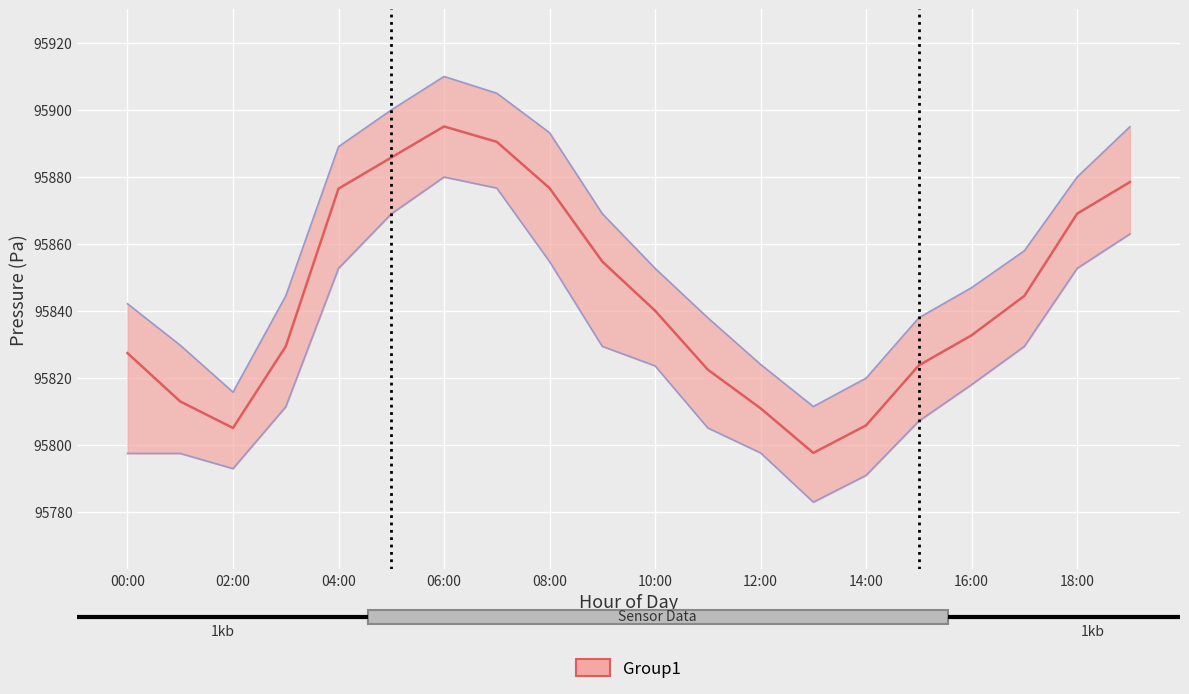

Which category has the lowest value in the pressure series?

13:00